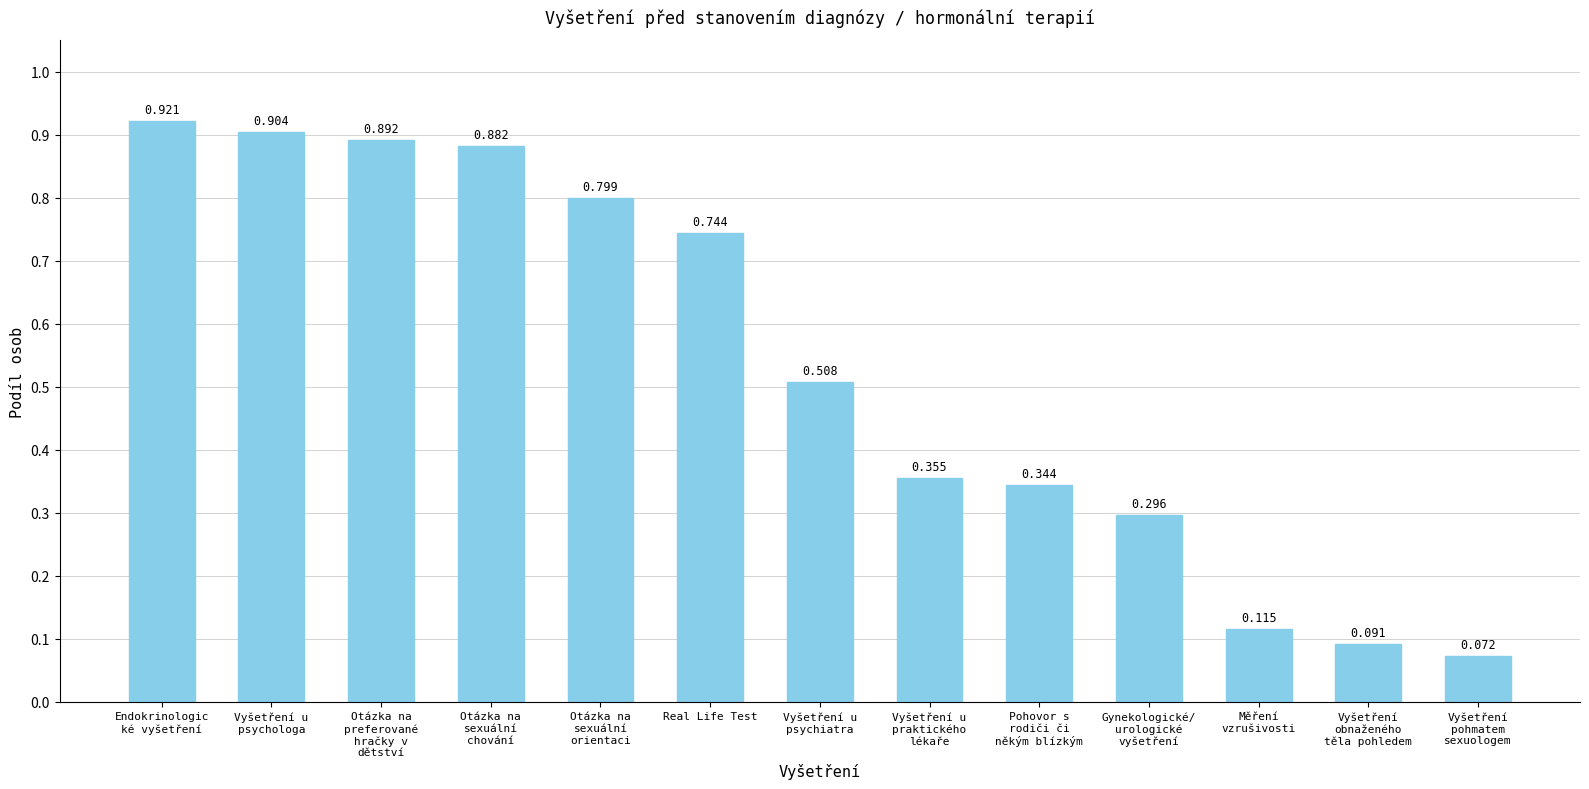

Does the chart contain stacked bars?

No